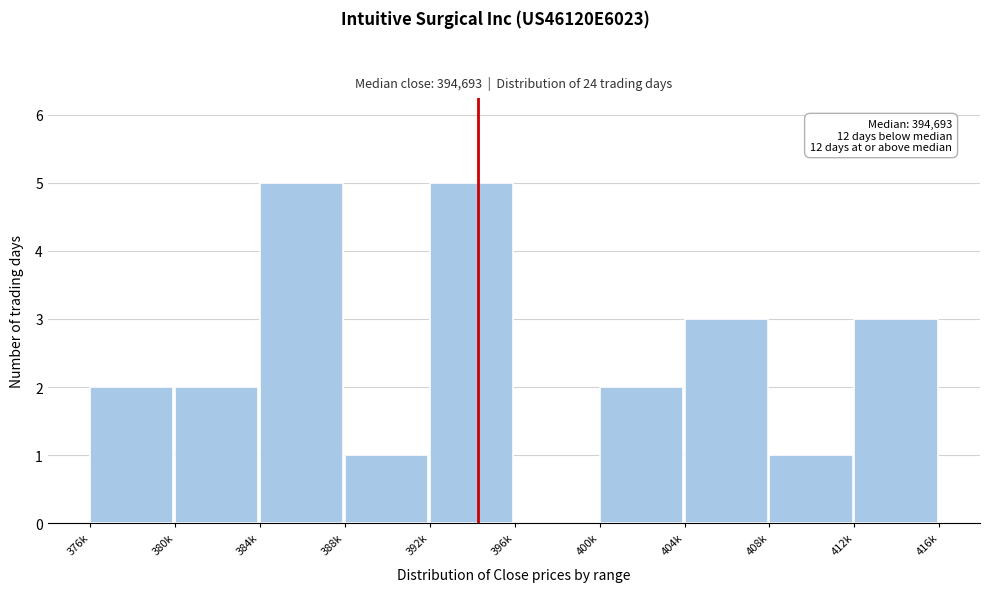

Reading left to right, extract all data points from this chart.

376k=2	380k=2	384k=5	388k=1	392k=5	396k=0	400k=2	404k=3	408k=1	412k=3